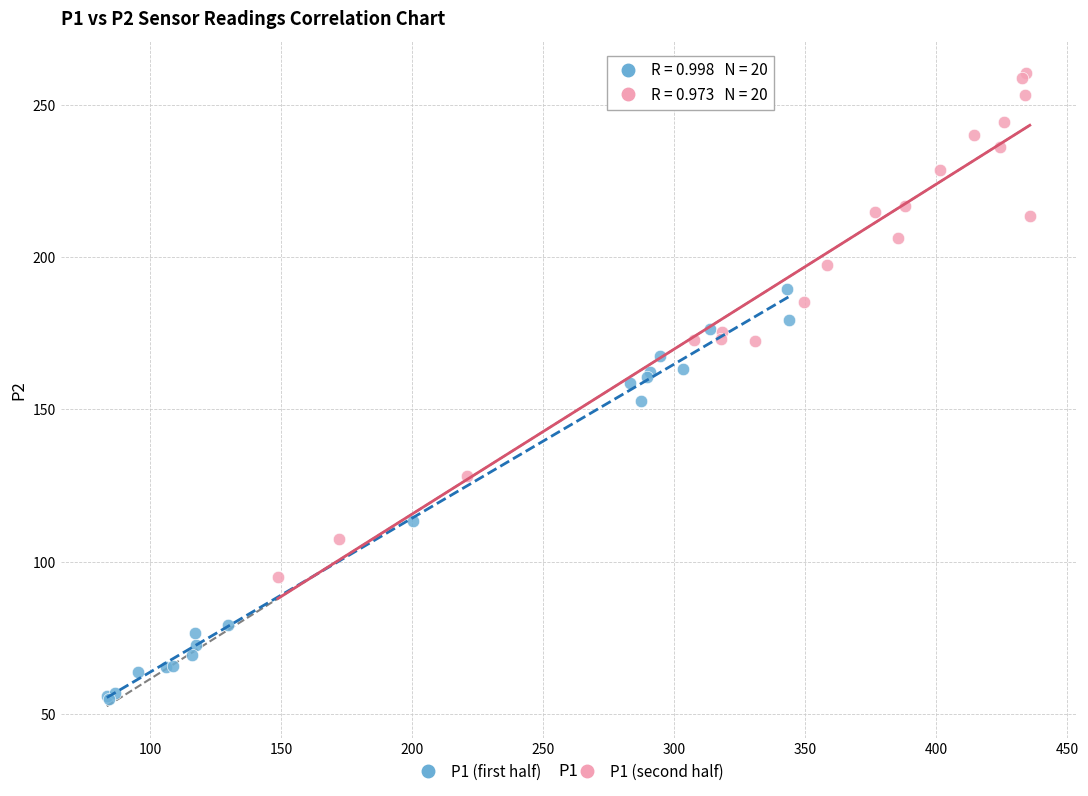

Which series reaches the maximum Y coordinate?

P1 (second half)